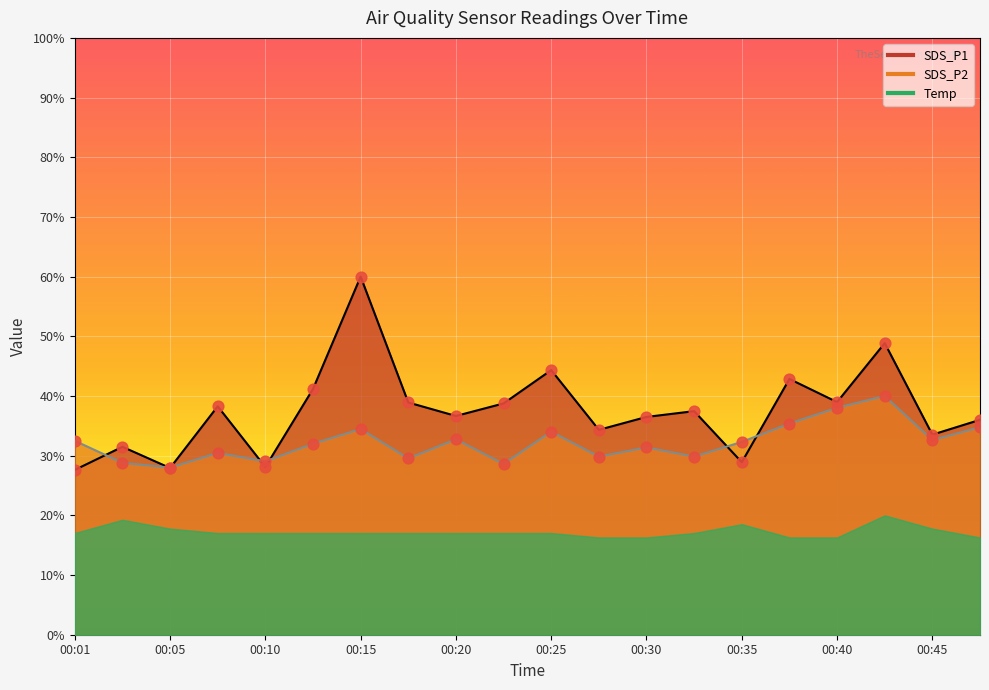

Which series has the largest total across all categories?

SDS_P1